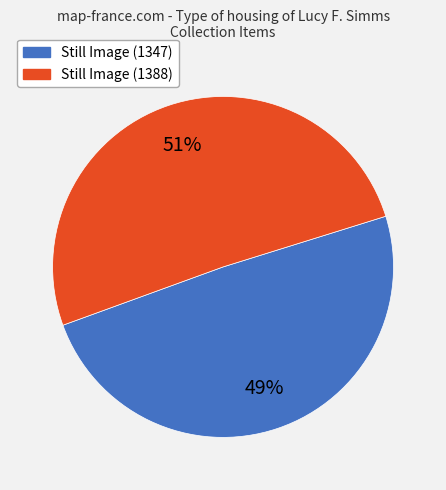

Is there a majority slice in this chart?

Yes